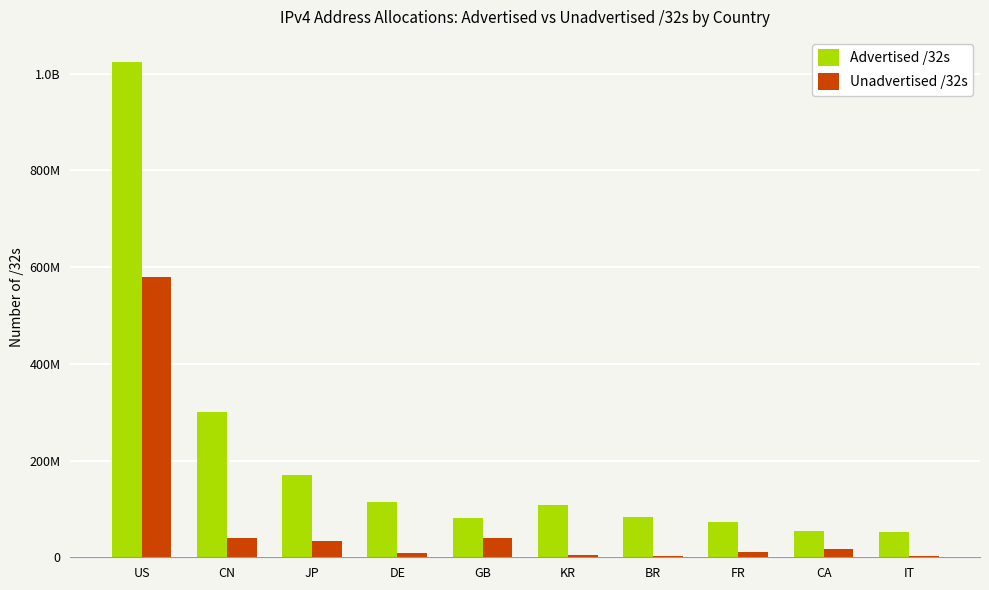

What are all the series names shown in the legend?

Advertised /32s, Unadvertised /32s